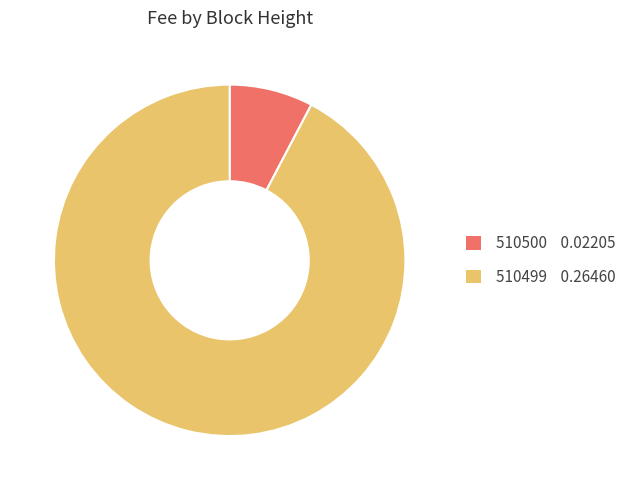

How many segments does this pie chart have?

2